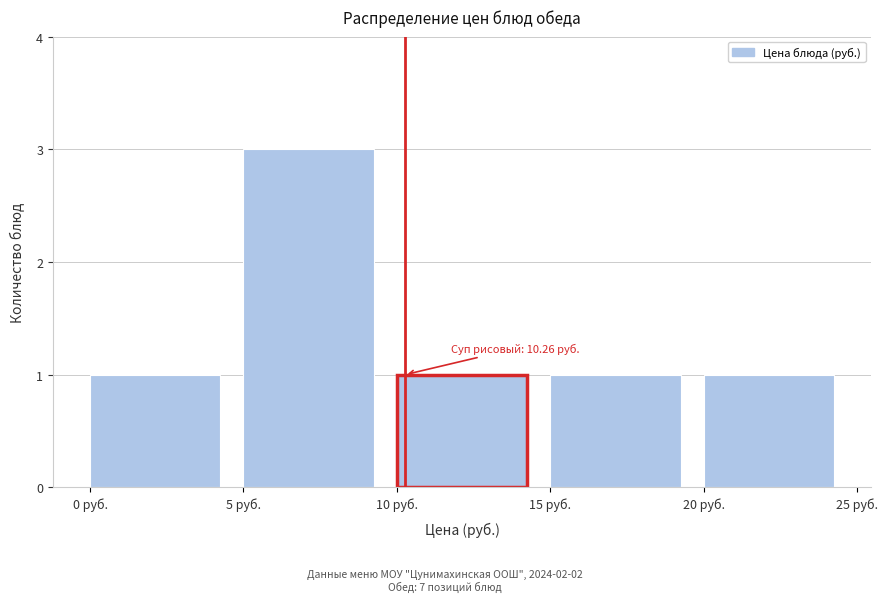

Which range on the x-axis has the tallest bar?

5 to 10